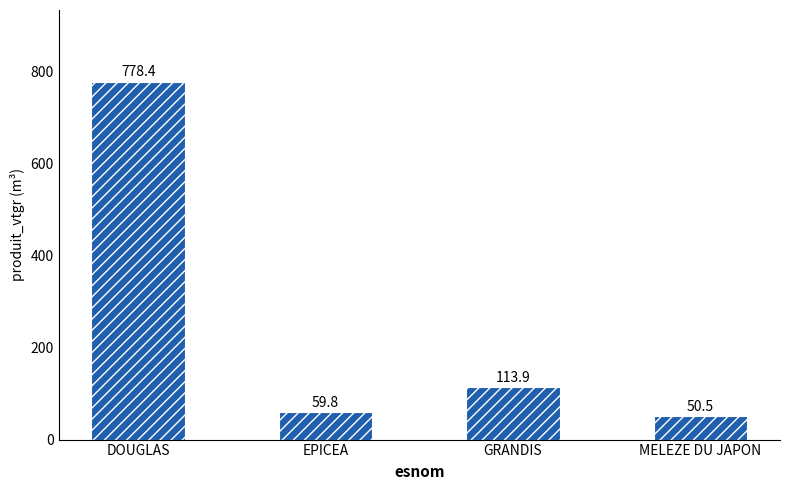

True or false: the data shows 10.4 at MELEZE DU JAPON.

False